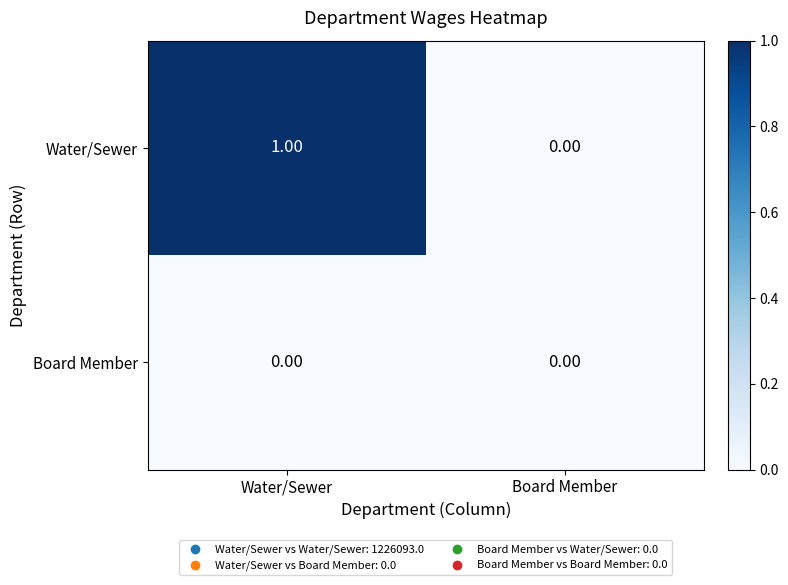

What is the maximum value shown in the chart?

1